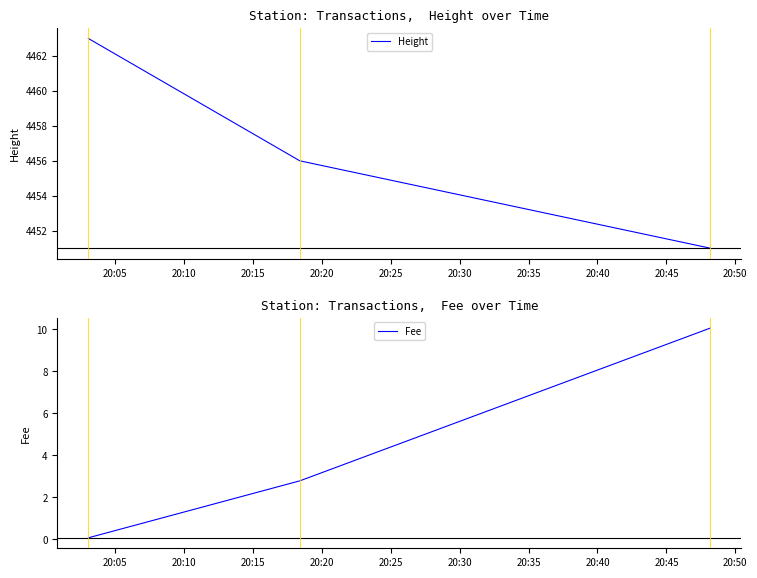

What is the smallest value displayed?

0.1